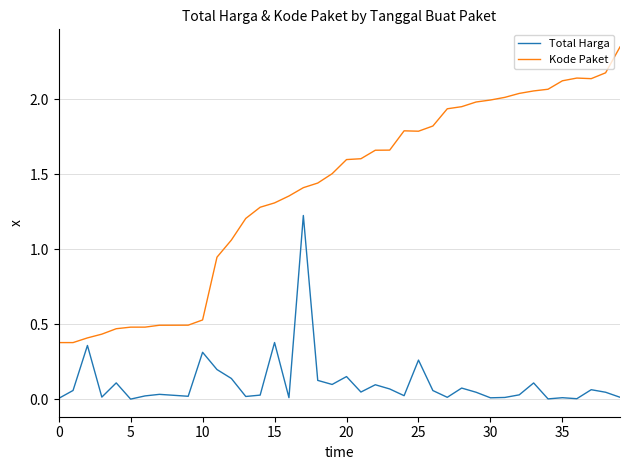

List the series in order of their peak value, highest first.

Kode Paket, Total Harga